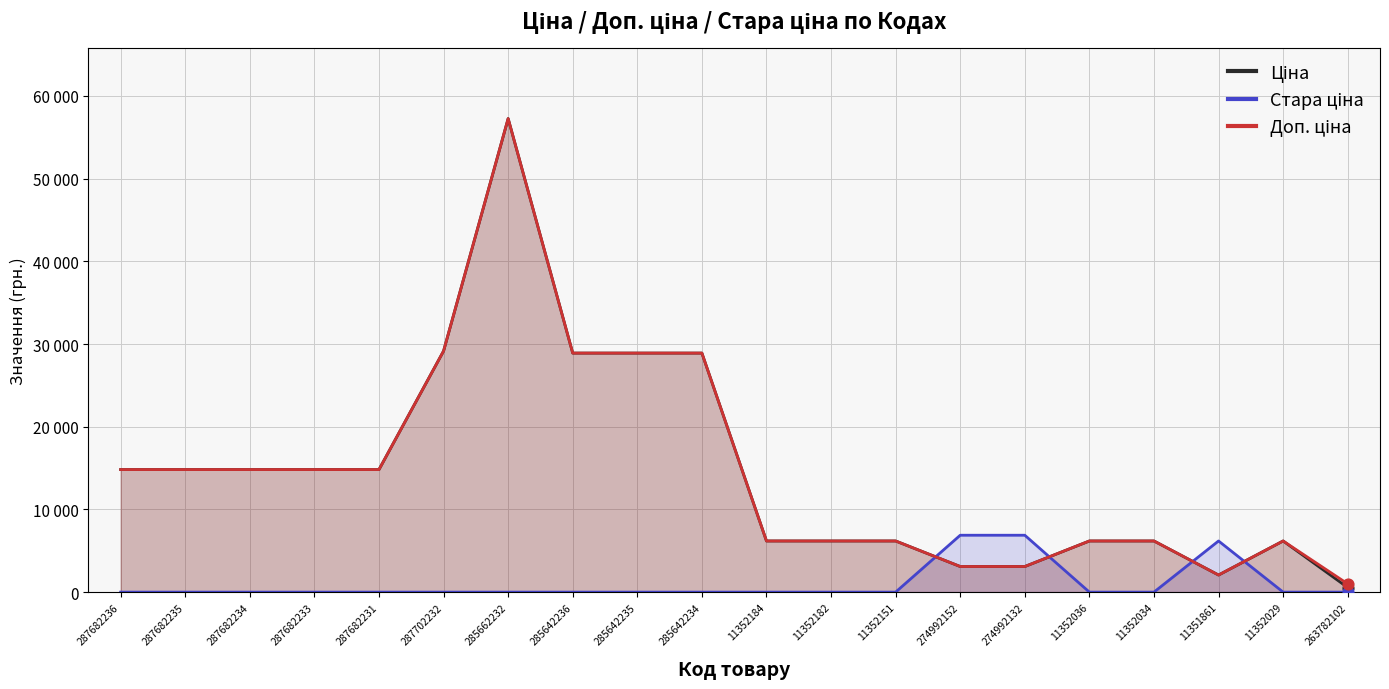

At how many categories does at least one series exceed 18499?

5